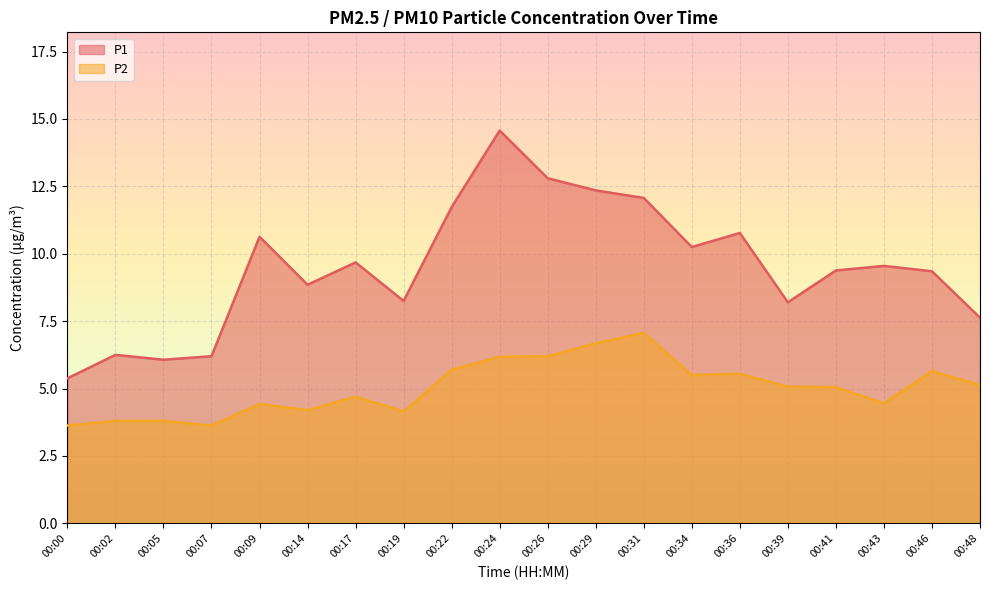

Read the P2 value at 00:31.

7.1